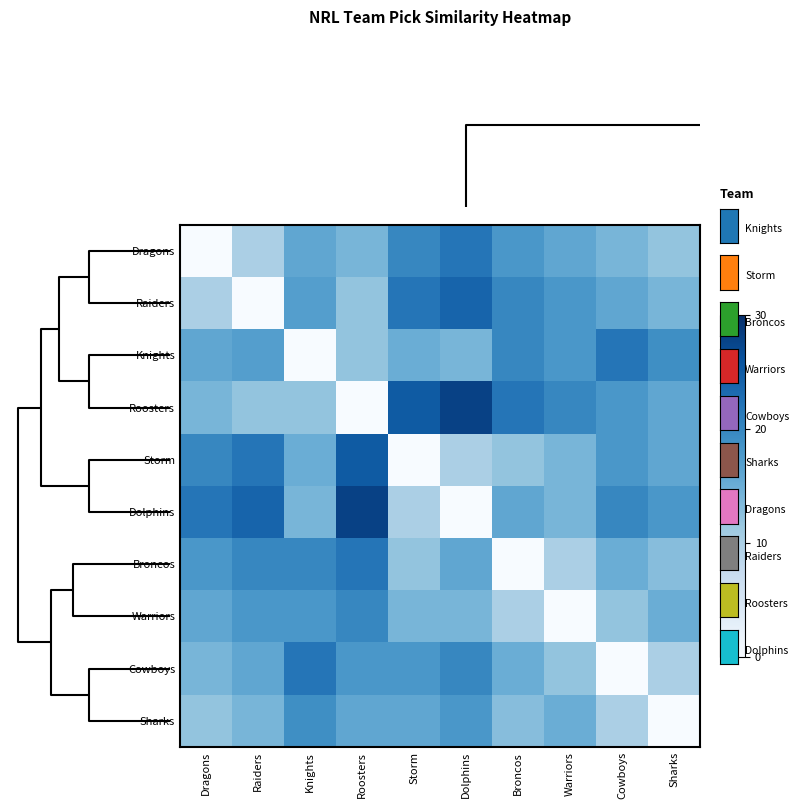

Which series has the widest spread of values?

Roosters